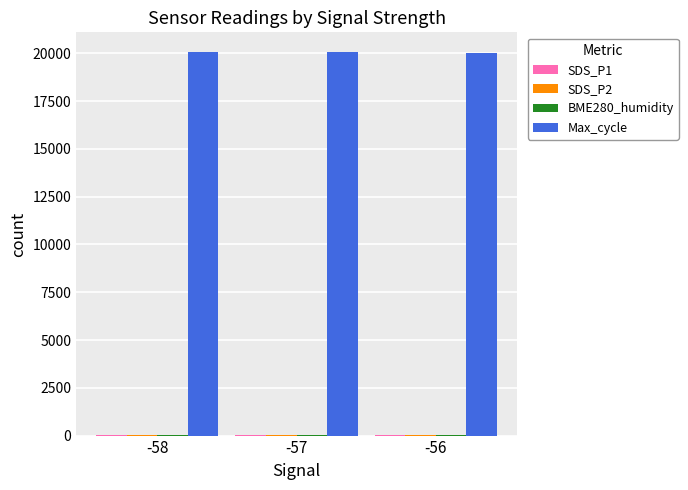

Which series has the largest total across all categories?

Max_cycle